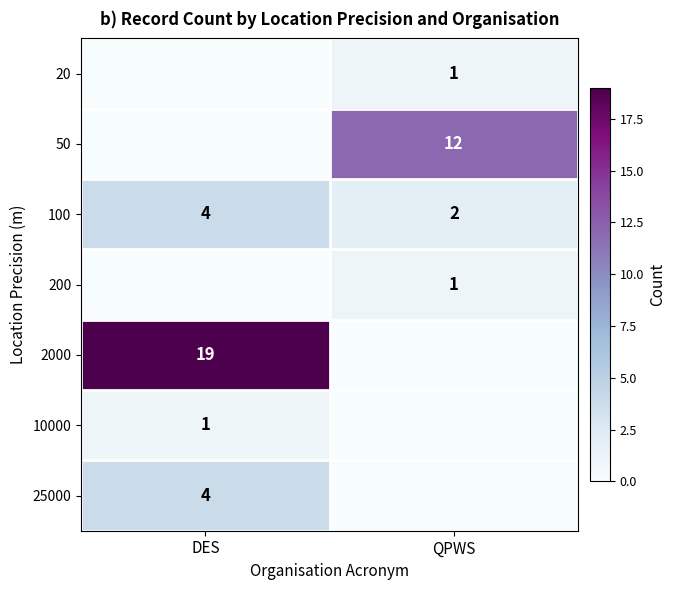

At which label does 100 reach its minimum?

QPWS